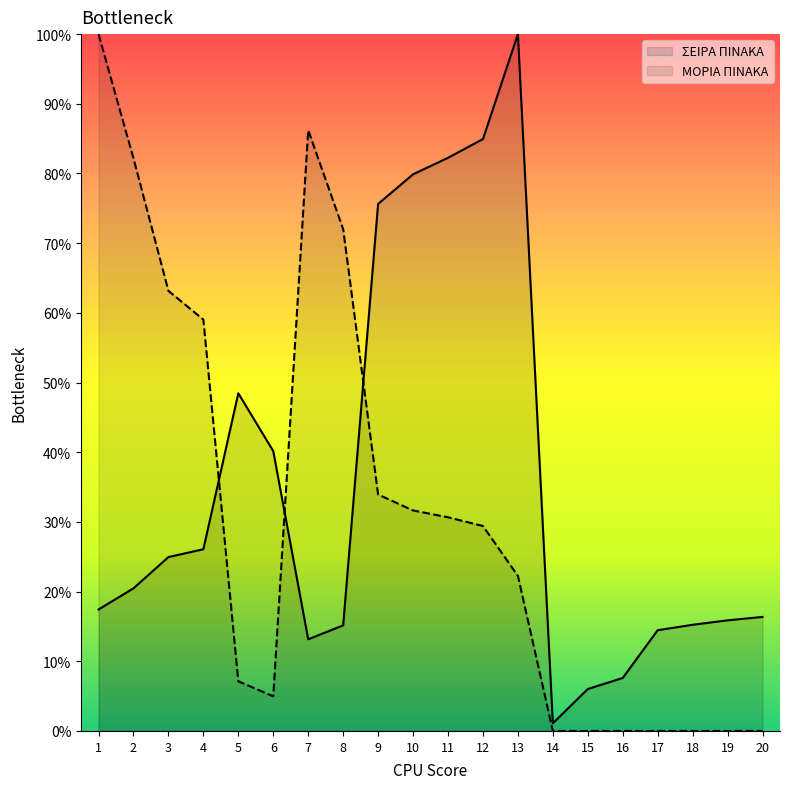

How many intersections are there between ΣΕΙΡΑ ΠΙΝΑΚΑ and ΜΟΡΙΑ ΠΙΝΑΚΑ?

3